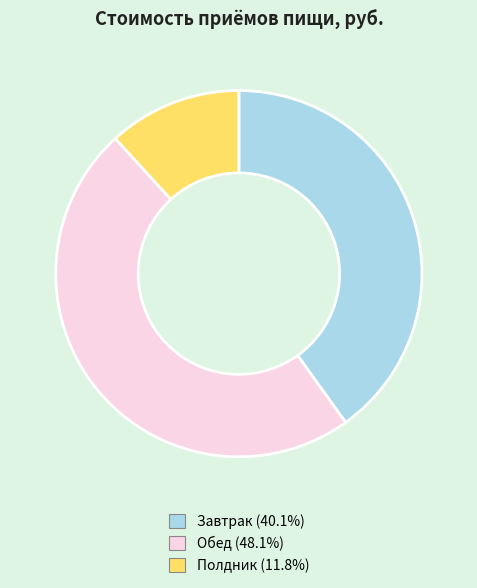

What is the smallest slice in the pie chart?

Полдник